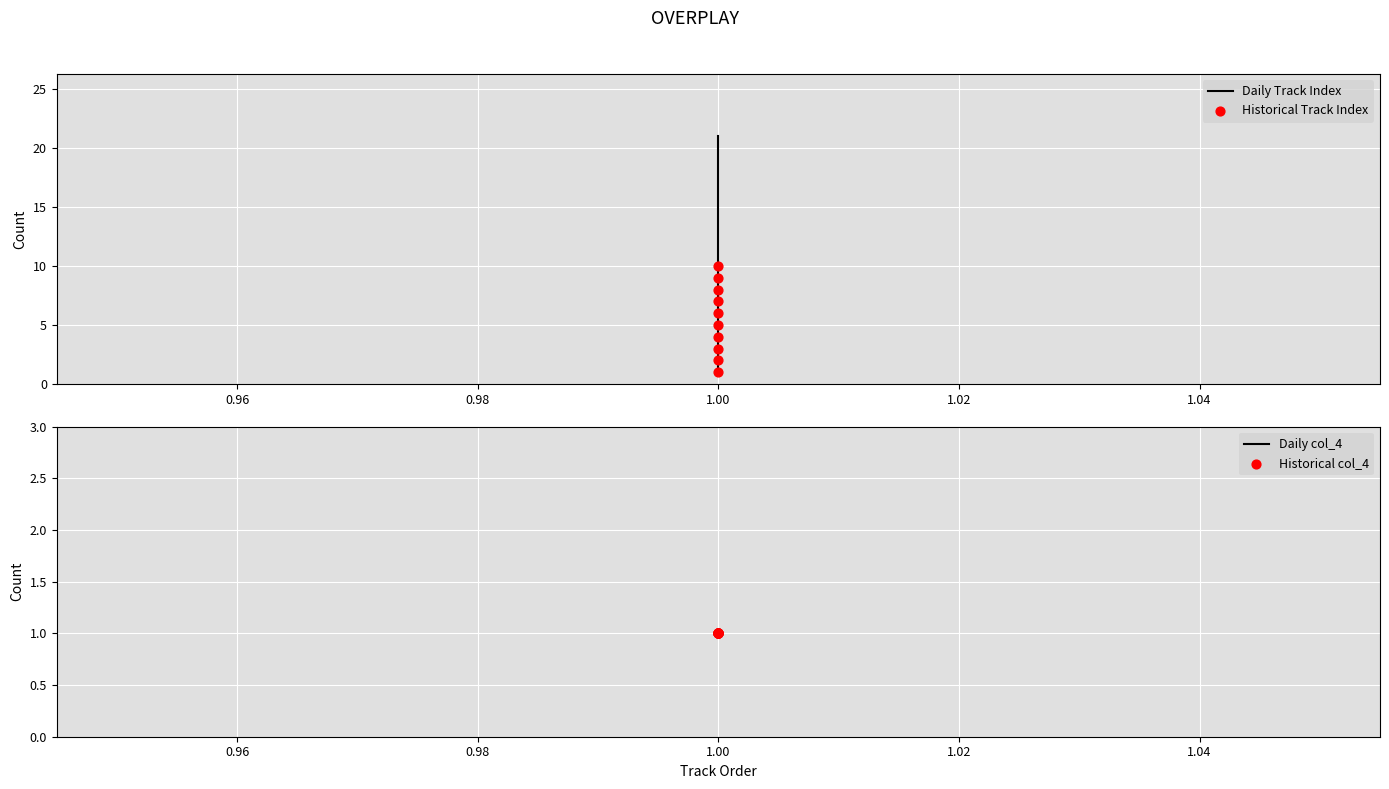

What is the ratio of the value at 1 to the value at 1?

2.2